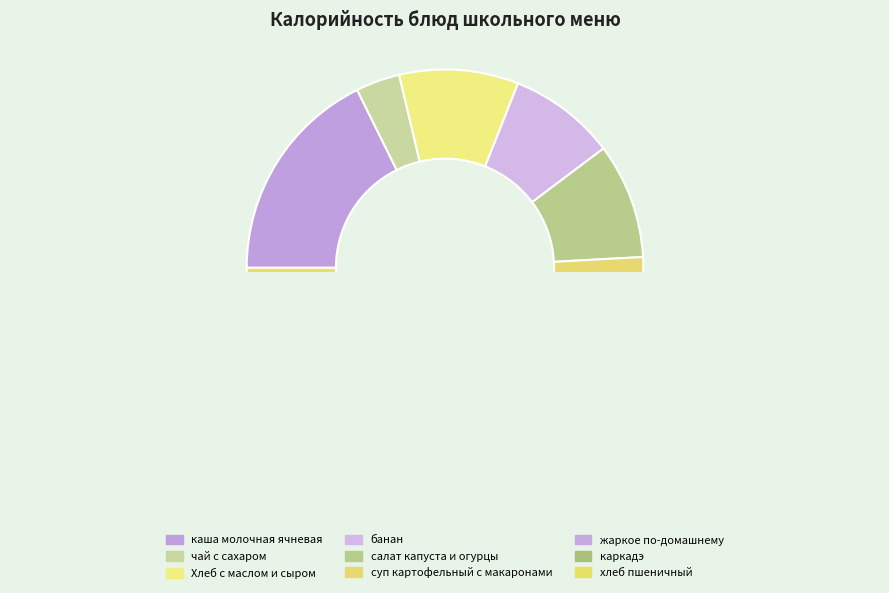

What is the change in value from каша молочная ячневая to суп картофельный с макаронами?

-10